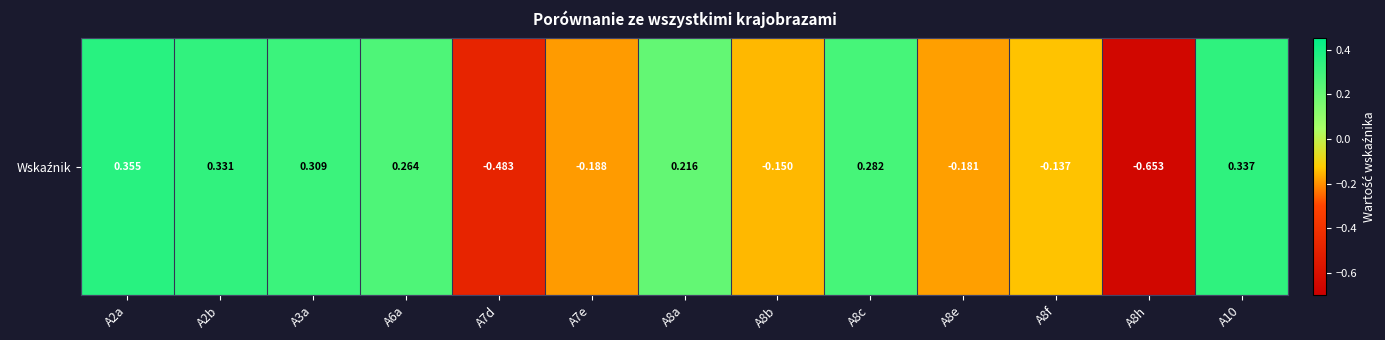

Is it true that the value at A10 is 0.2?

False